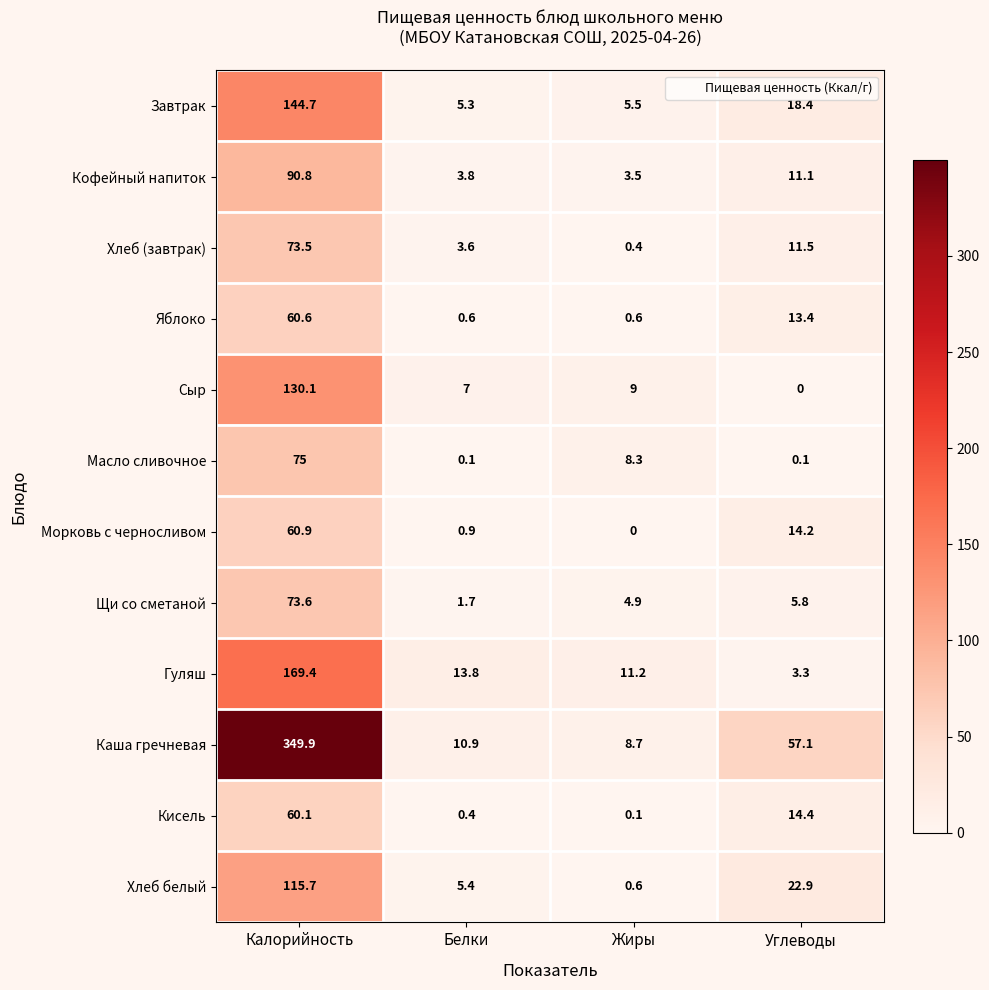

What is the difference between the maximum and minimum values in the Хлеб белый series?

115.1